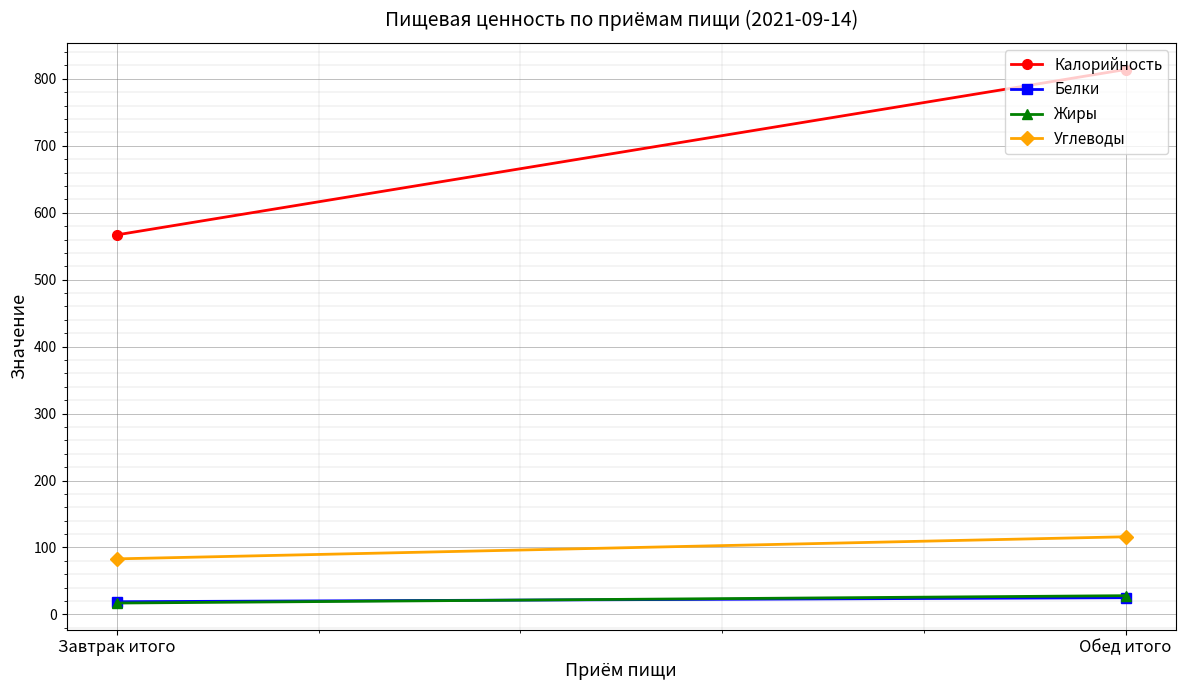

Reading right to left, extract all data points from this chart.

Калорийность: 814	567
Белки: 25	19
Жиры: 28	17
Углеводы: 116	83